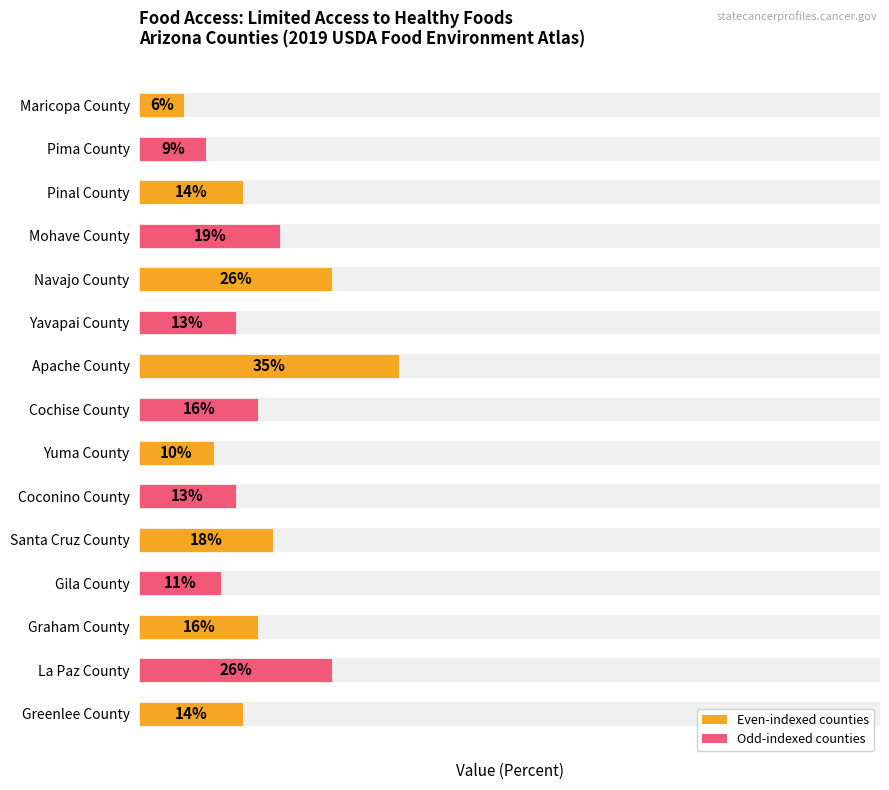

The chart shows a value of 14 at Pinal County. True or false?

True